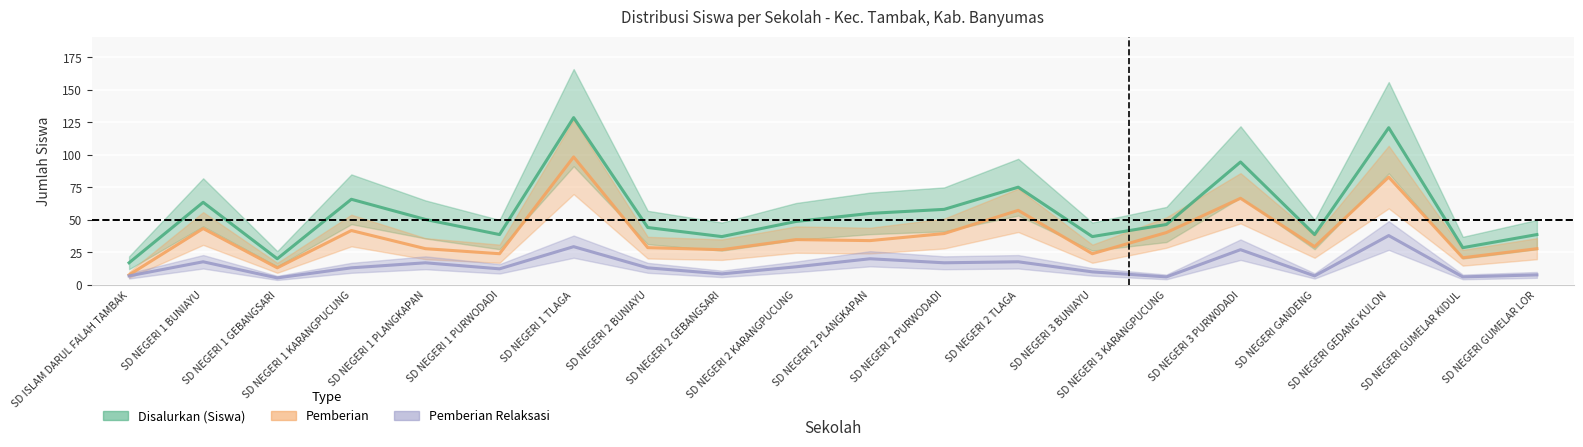

True or false: Disalurkan (Siswa) has a value of 75.2 at SD NEGERI 2 TLAGA.

True